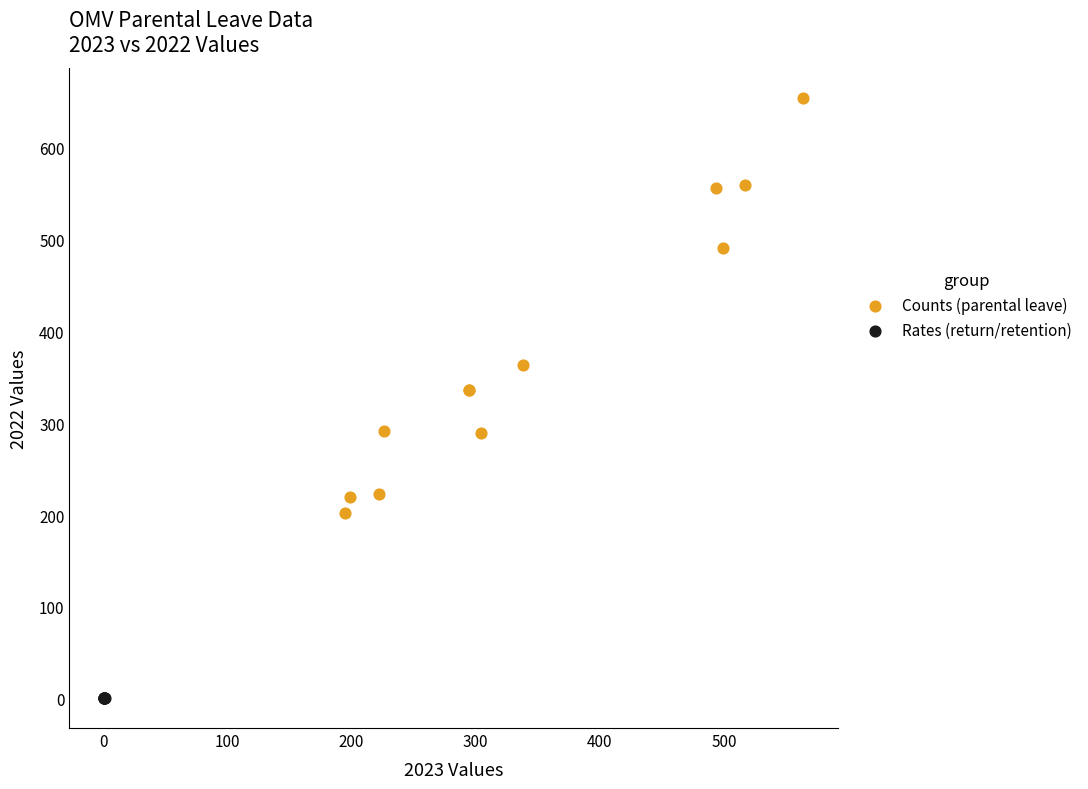

Which series has the widest spread of Y values?

Counts (parental leave)